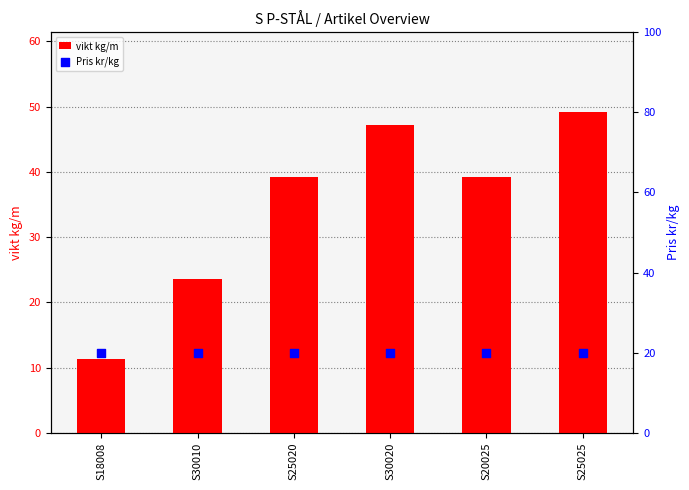

Which series contains the highest Y value?

vikt kg/m